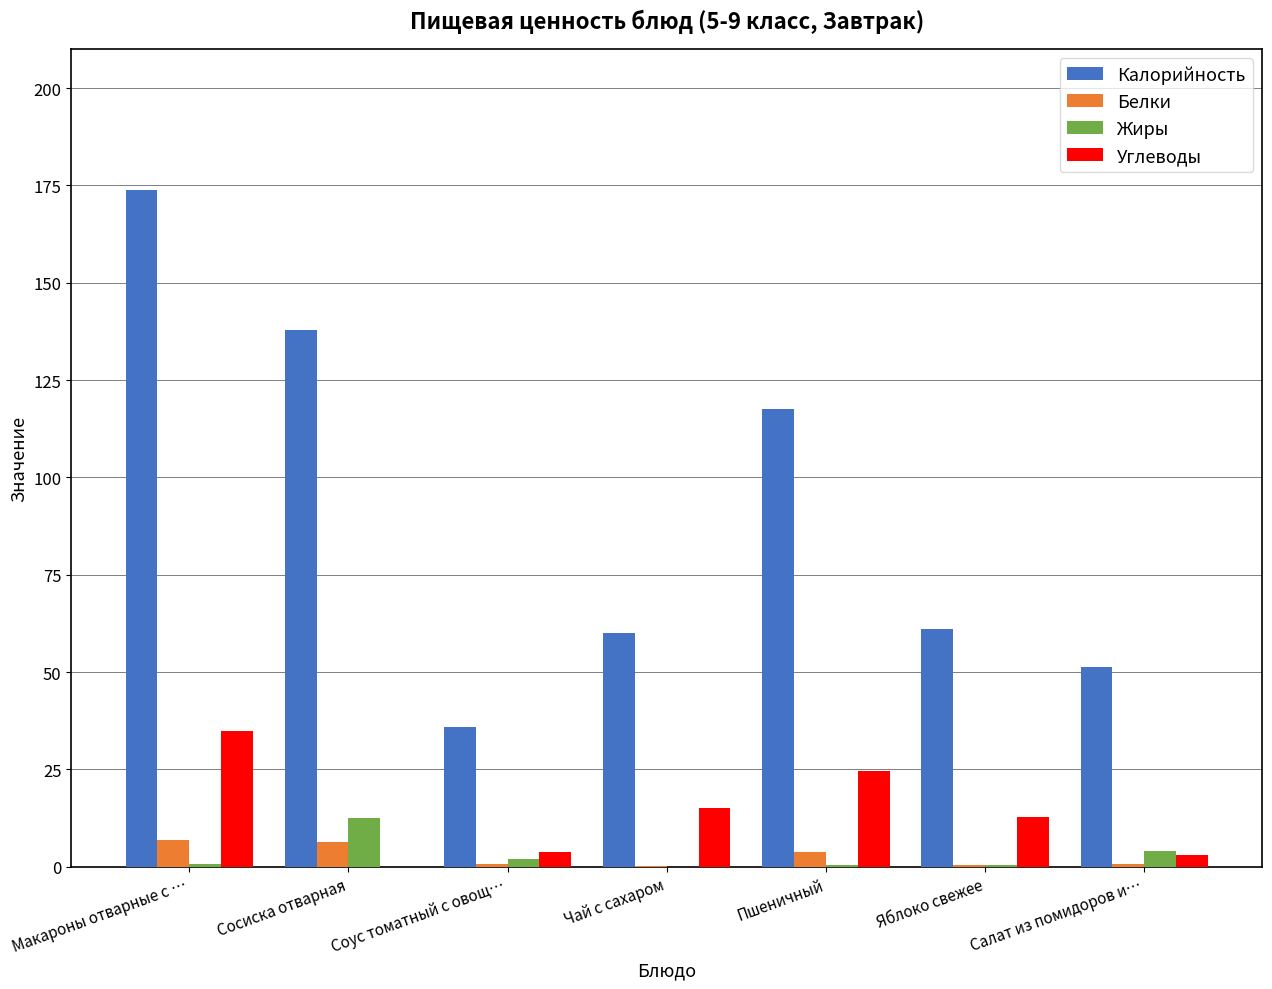

What are all the series names shown in the legend?

Калорийность, Белки, Жиры, Углеводы